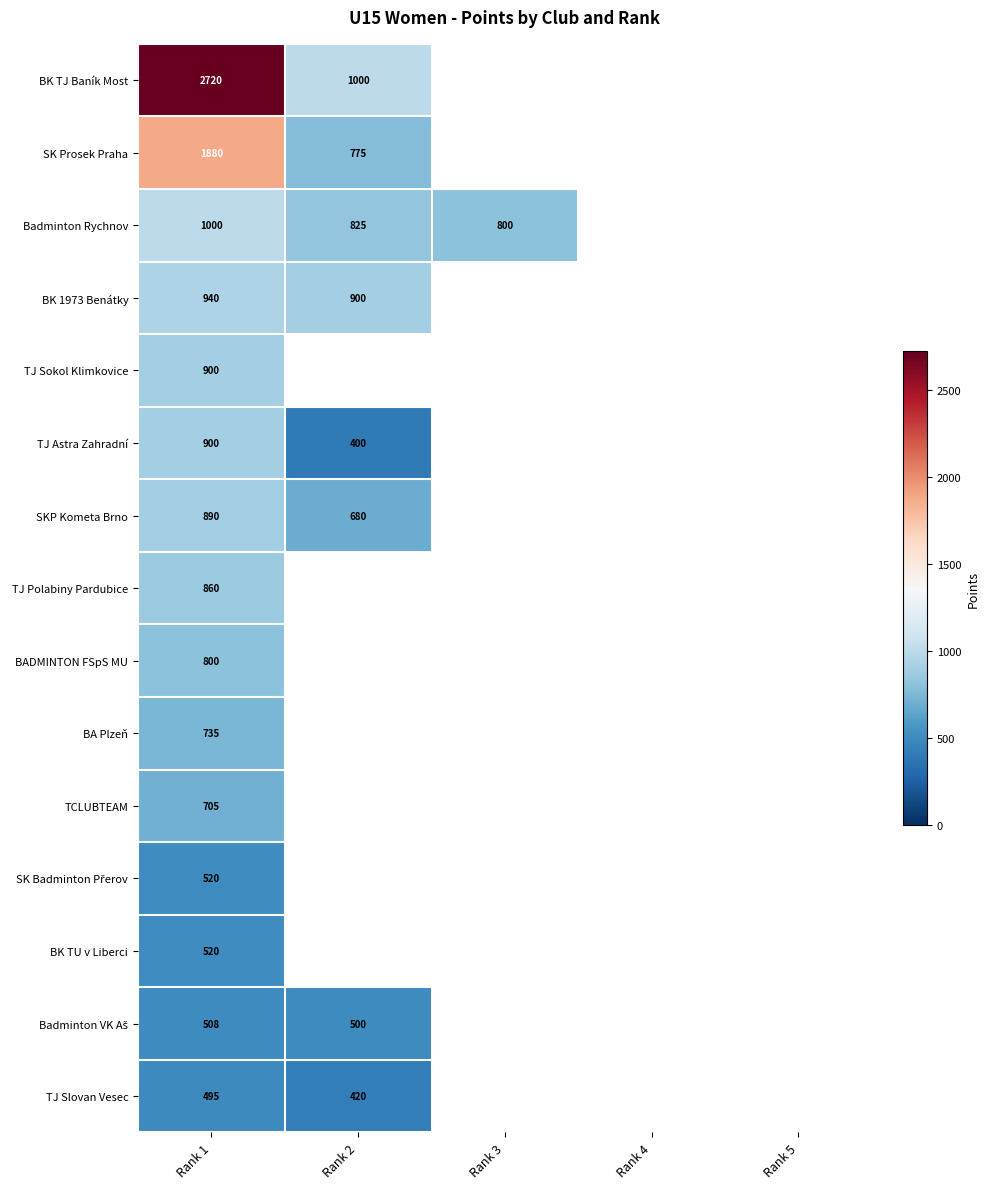

The TCLUBTEAM series shows 1038 at Rank 1. True or false?

False